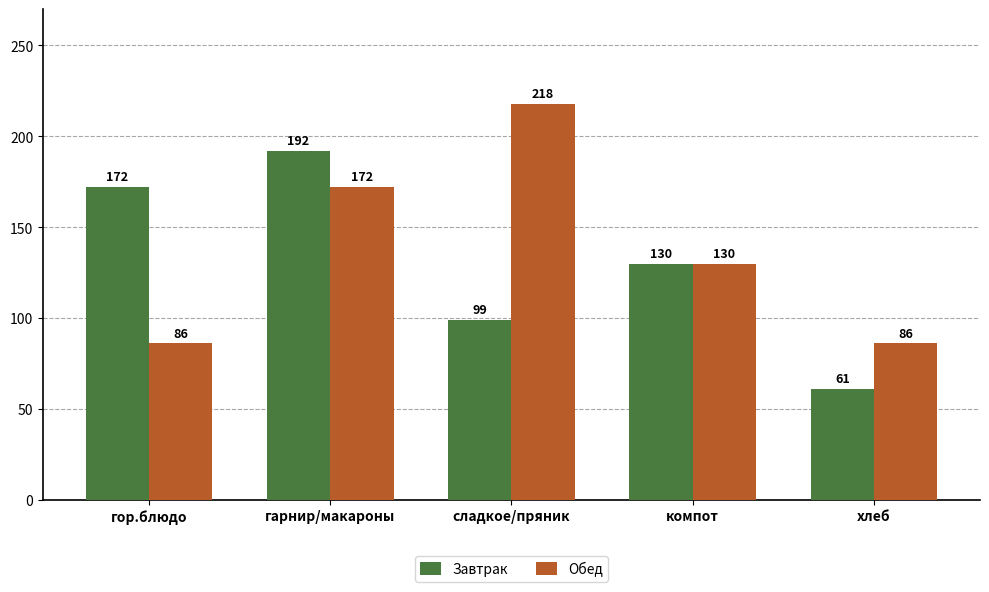

Is it true that Завтрак equals 224 at компот?

False